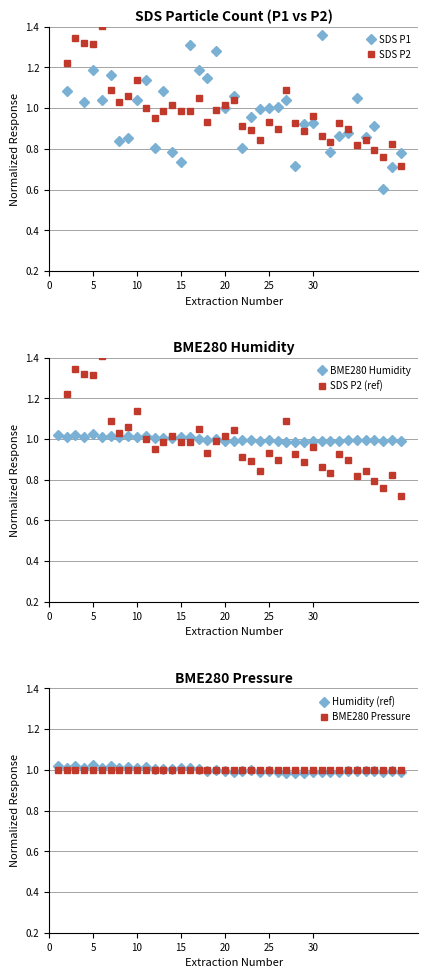

How many intersections are there between Humidity (ref) and SDS P2?

9